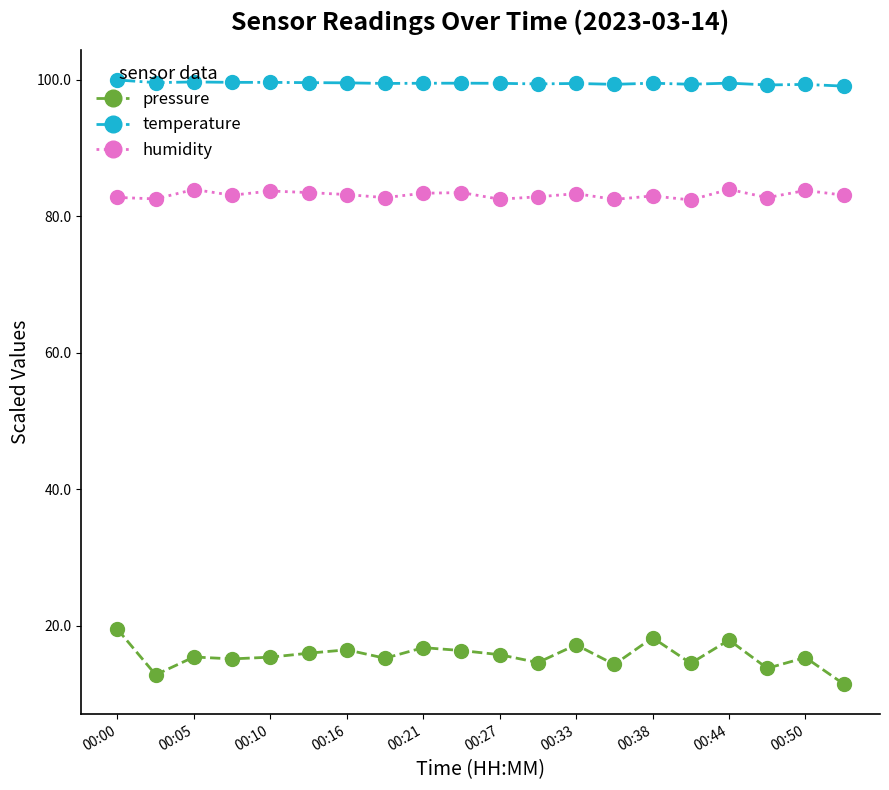

True or false: pressure and humidity intersect in this chart.

False